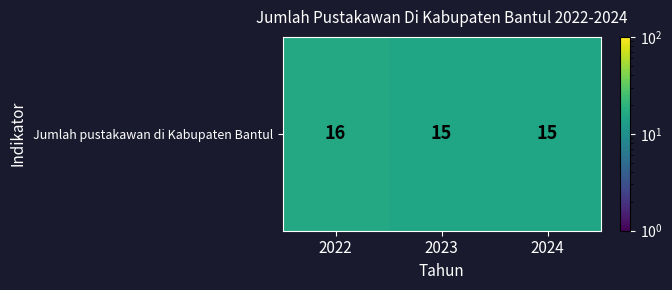

List the labels in order of value, largest first.

2022, 2023, 2024